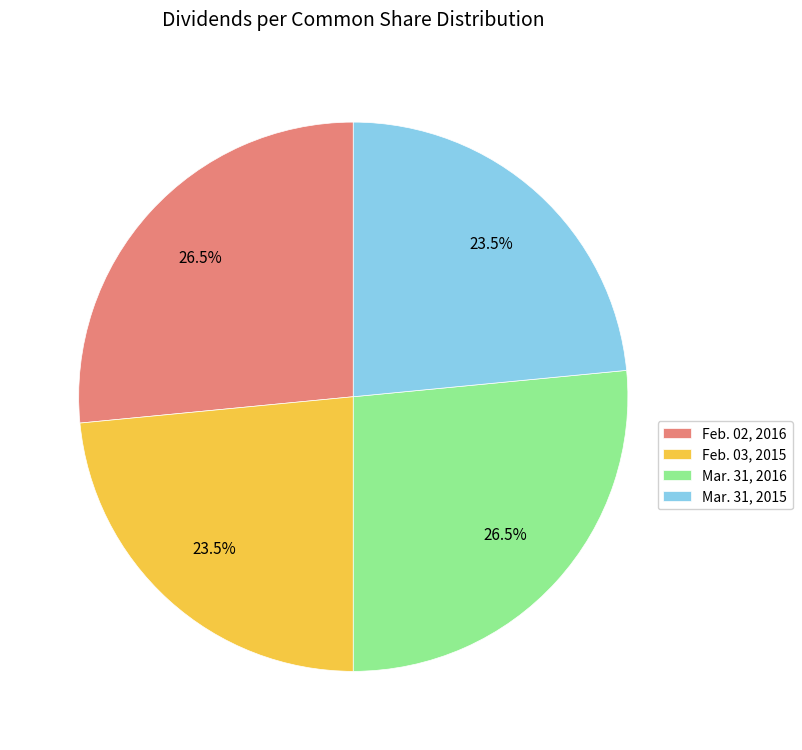

Is there a majority slice in this chart?

No